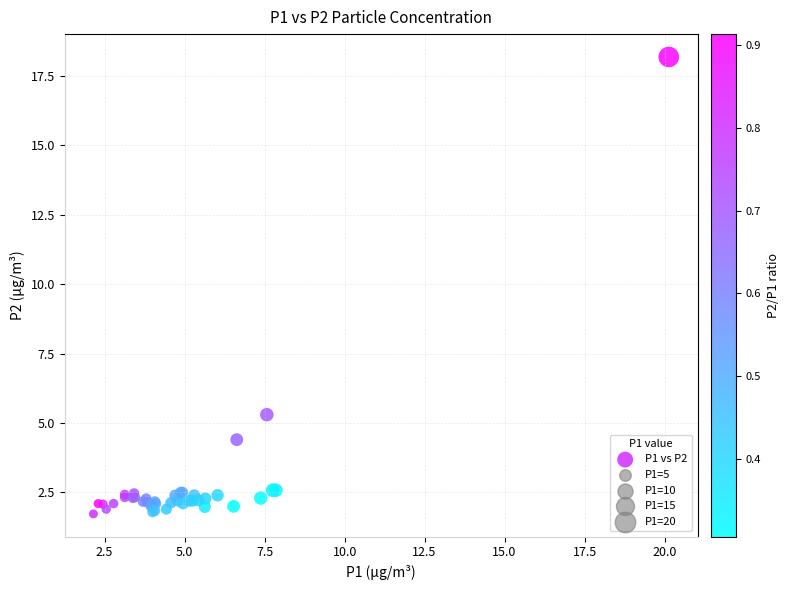

What Y value in the scatter plot is closest to 9?

5.3